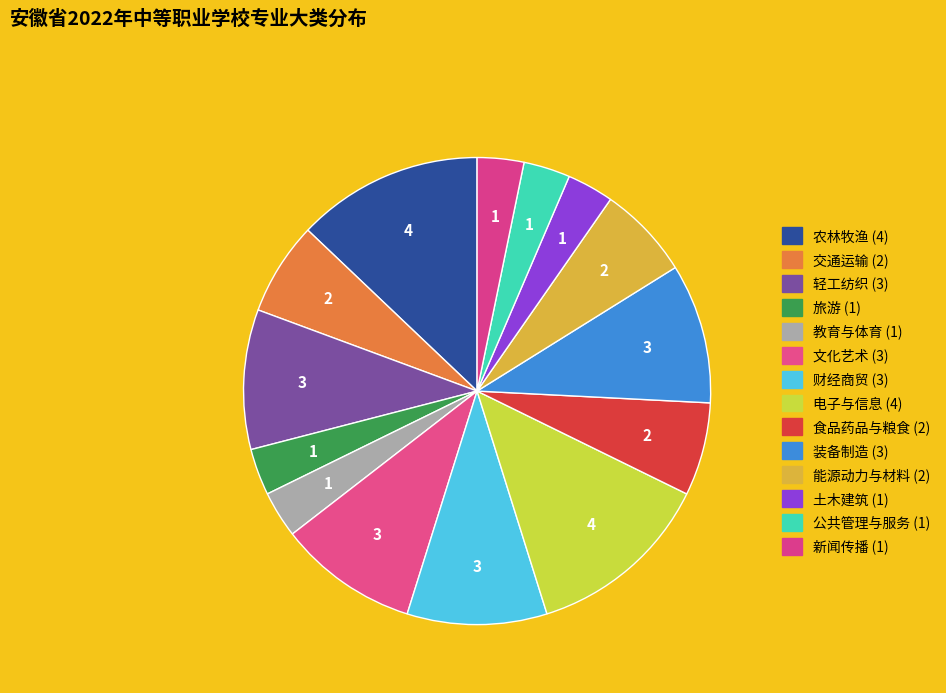

To the nearest percent, what is the difference between the 教育与体育 and 农林牧渔 slice percentages?

10%